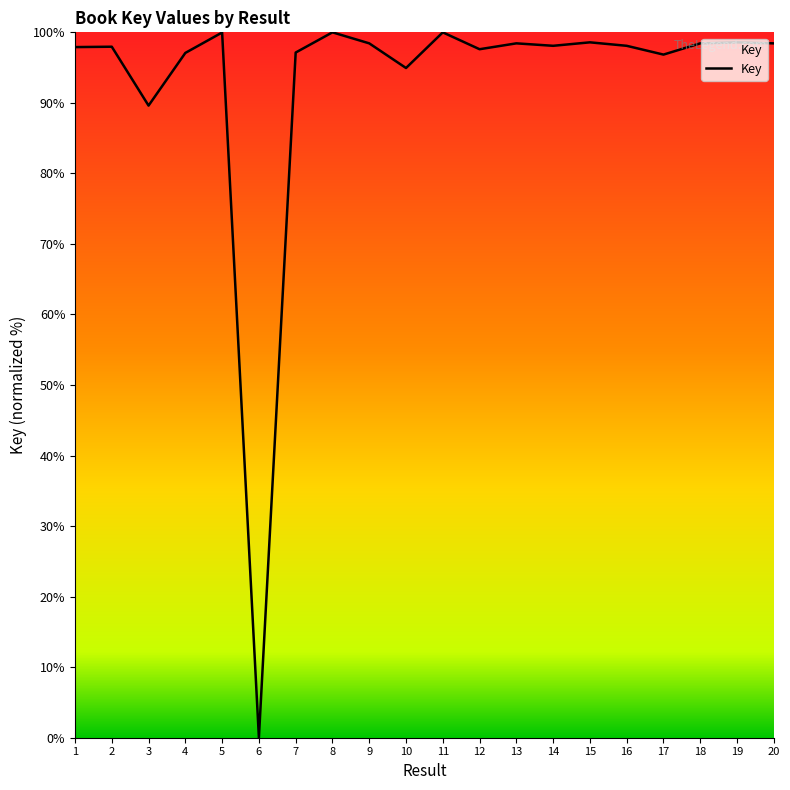

True or false: there are more than 0 points higher than both neighbors.

True